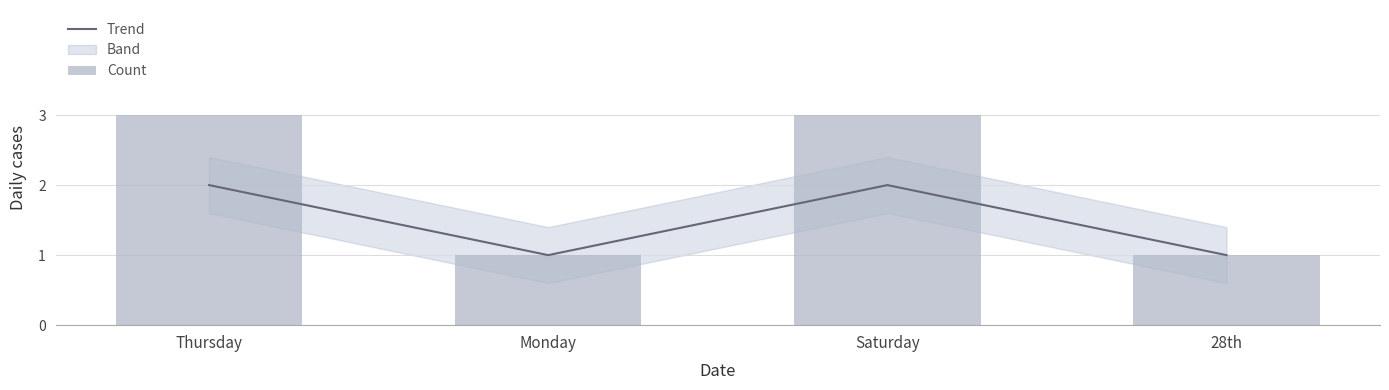

Which label corresponds to the largest value in the chart?

Thursday